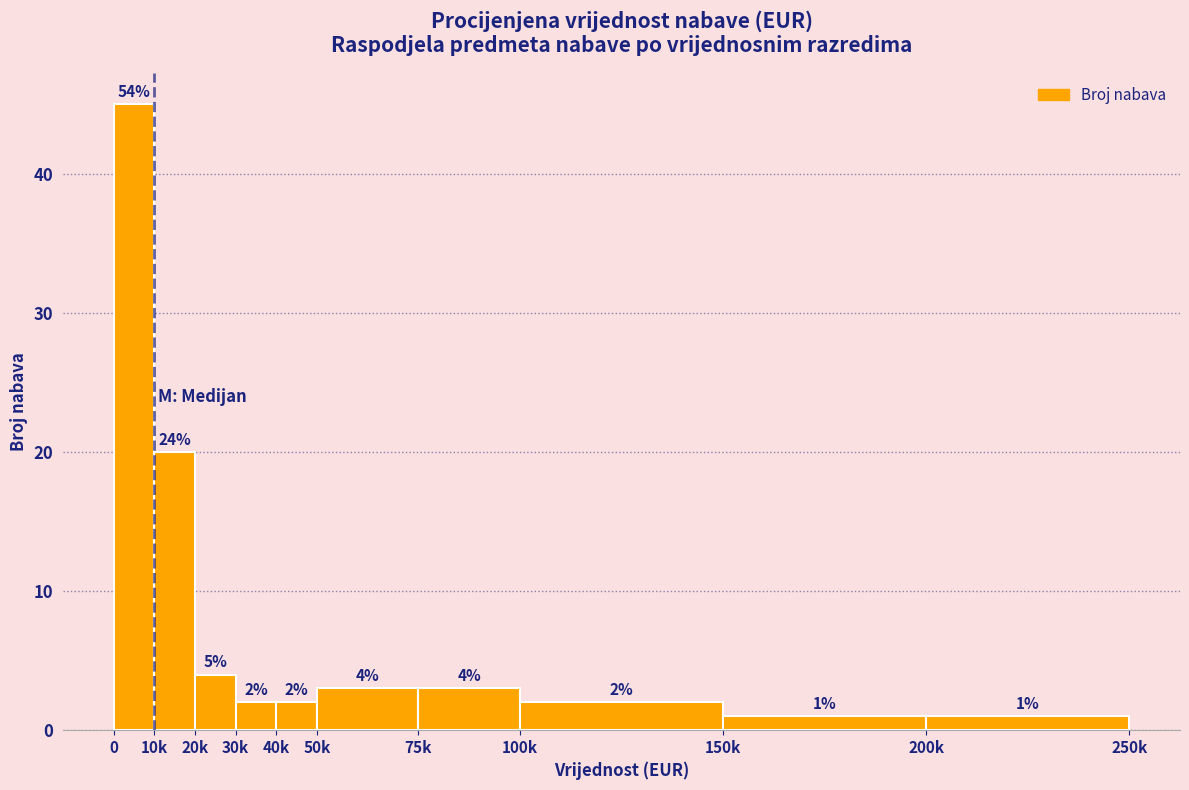

Reading left to right, extract all data points from this chart.

0=45	10k=20	20k=4	30k=2	40k=2	50k=3	75k=3	100k=2	150k=1	200k=1